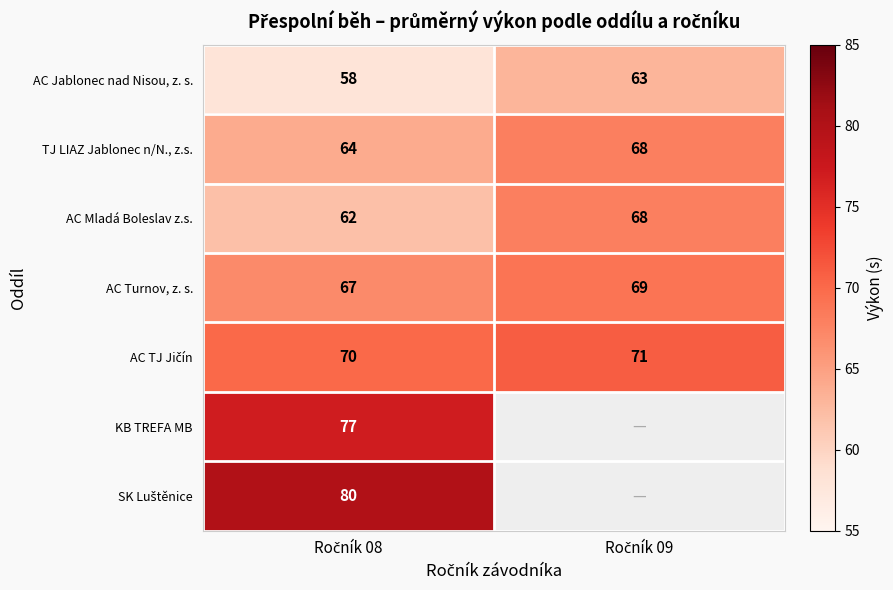

What is the difference between the maximum and minimum values in the TJ LIAZ Jablonec n/N., z.s. series?

4